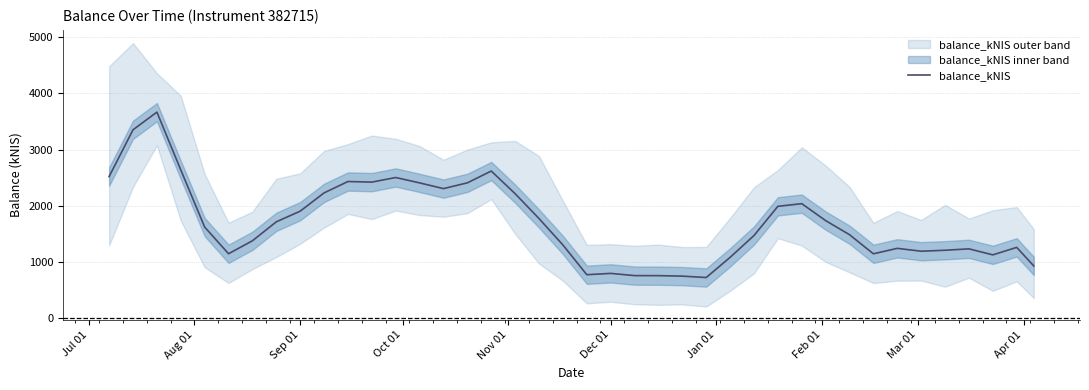

The value at 25 is 416.9. True or false?

False